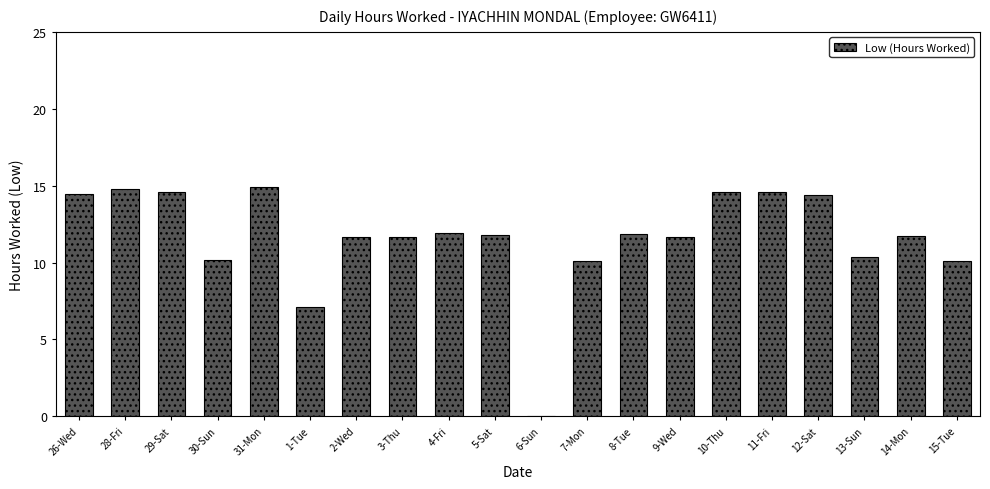

At which label does the data first exceed 11?

26-Wed